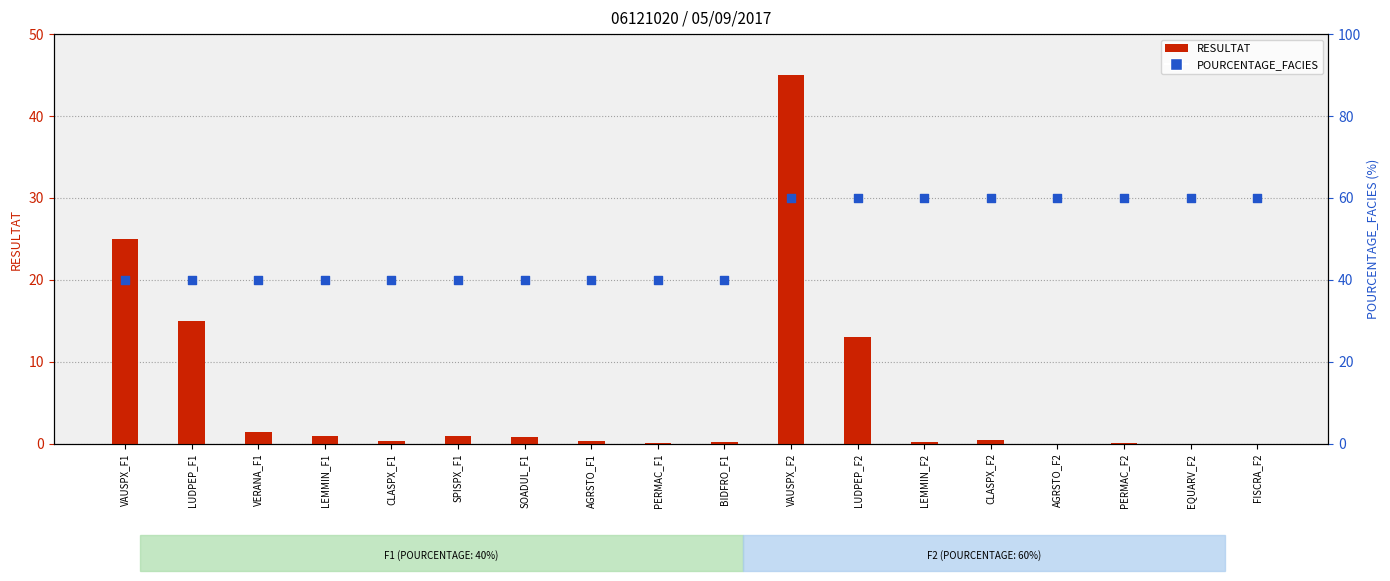

Between LEMMIN_F1 and AGRSTO_F1, which is larger?

LEMMIN_F1